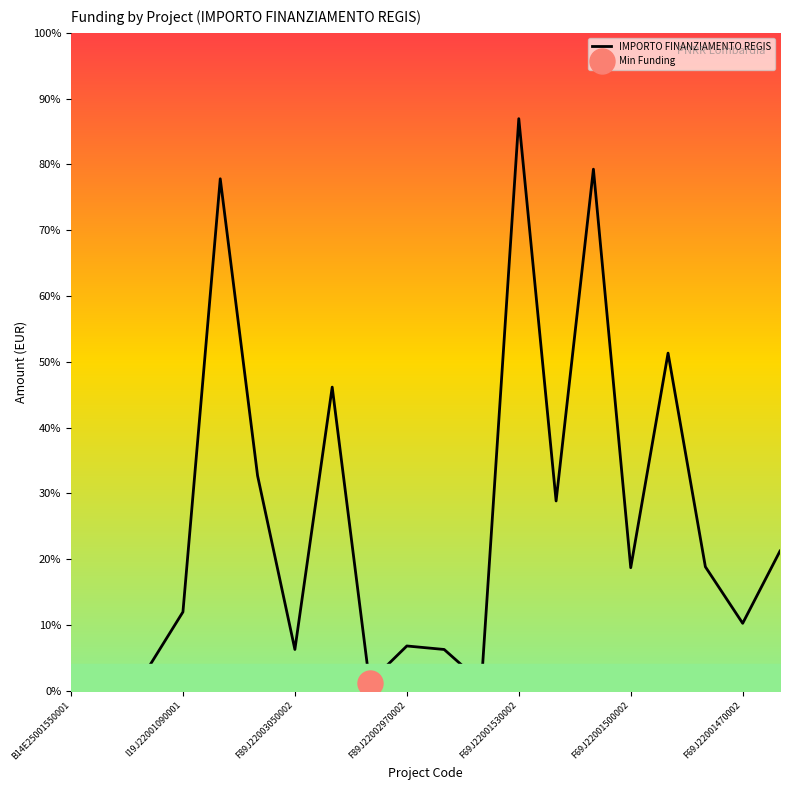

Which label corresponds to the smallest value in the chart?

F89J22003000002